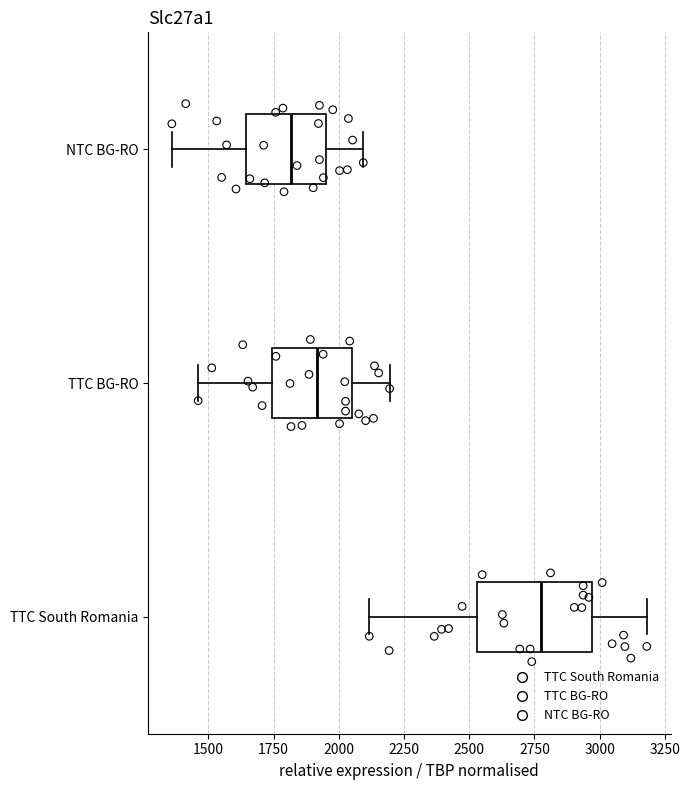

Reading bottom to top, transcribe this box plot: for each box, give where its median line is, the range the box spans, and where its two whiskers end, as read against the x-axis. The values are not printed on the chart, so give them approximately, as read against the axis.

TTC South Romania: median 2800, box 2550 to 2950, whiskers 2100 to 3200
TTC BG-RO: median 1900, box 1750 to 2050, whiskers 1450 to 2200
NTC BG-RO: median 1800, box 1650 to 1950, whiskers 1350 to 2100